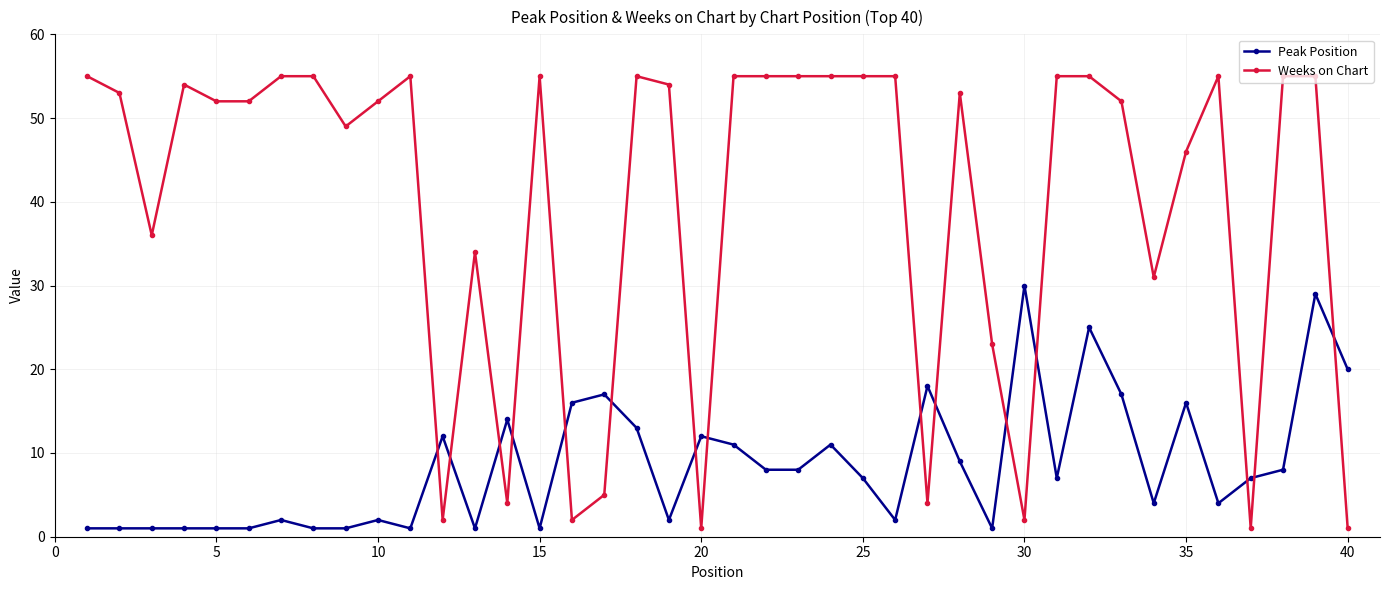

Which series has the widest spread of values?

Weeks on Chart